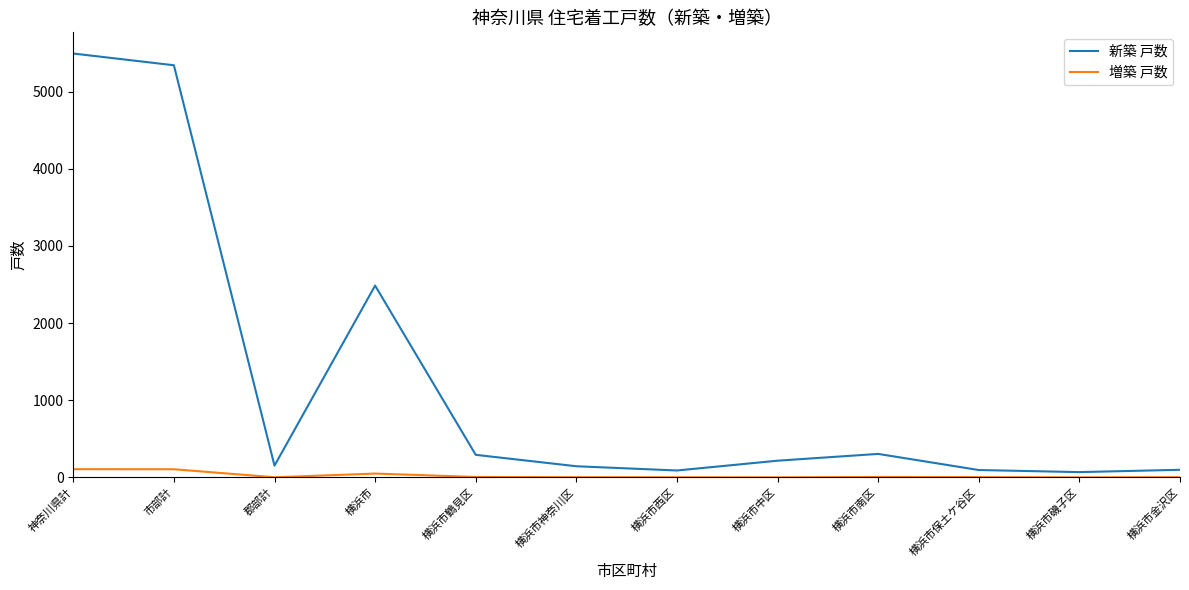

Between 横浜市南区 and 横浜市磯子区, which series saw the biggest shift?

新築 戸数